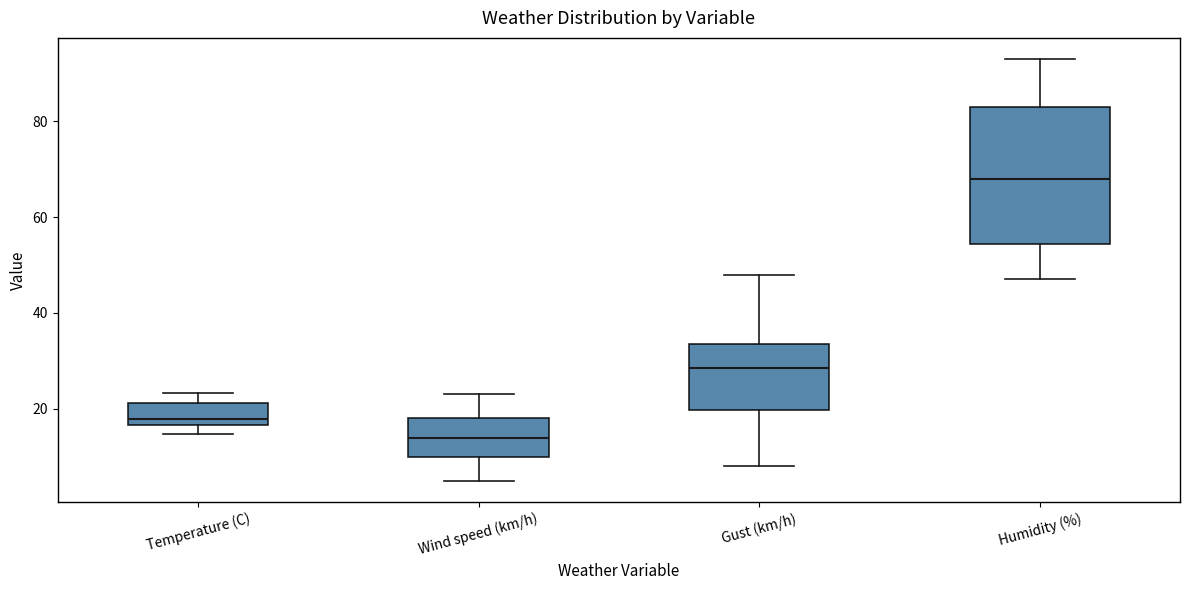

Reading left to right, read every box against the y-axis: the position of its median line, the range the box covers, and the ends of its whiskers. The values are not printed on the chart, so give them approximately, as read against the axis.

Temperature (C): median 18, box 16 to 22, whiskers 14 to 24
Wind speed (km/h): median 14, box 10 to 18, whiskers 6 to 24
Gust (km/h): median 28, box 20 to 34, whiskers 8 to 48
Humidity (%): median 68, box 54 to 84, whiskers 48 to 94